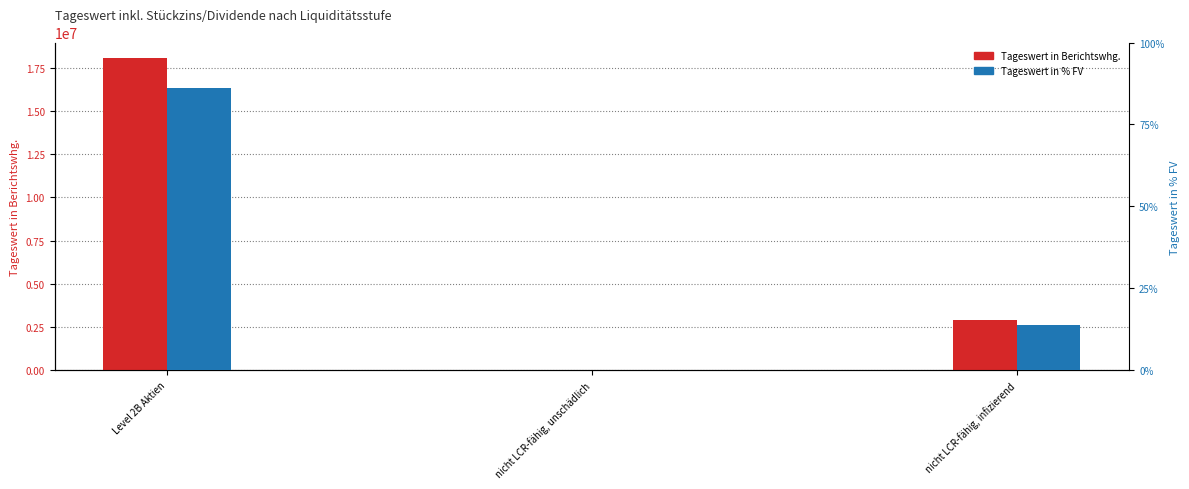

Where is Tageswert in Berichtswhg. nearest to the value 9042934?

nicht LCR-fähig, infizierend